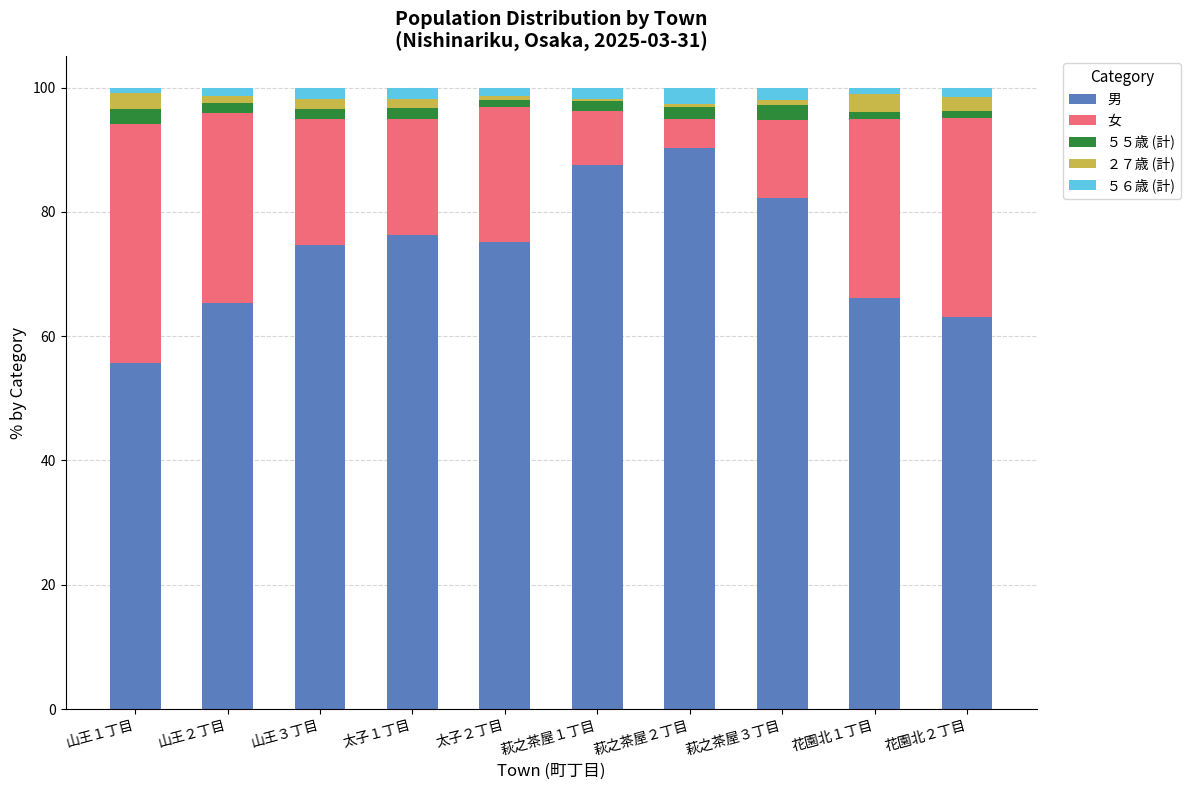

What is the maximum value for 男?

90.2